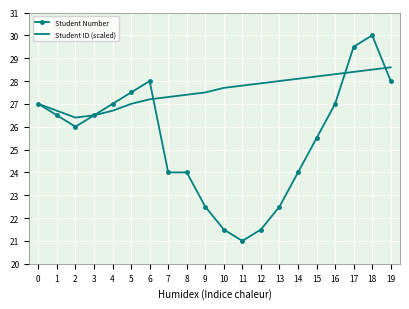

What is the spread (max minus min) of values at 19?

0.6